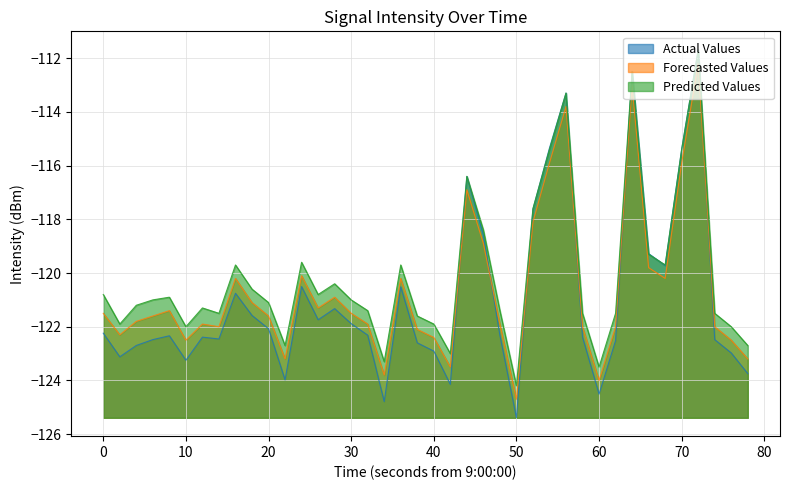

Which series has the largest range (max minus min)?

Actual Values